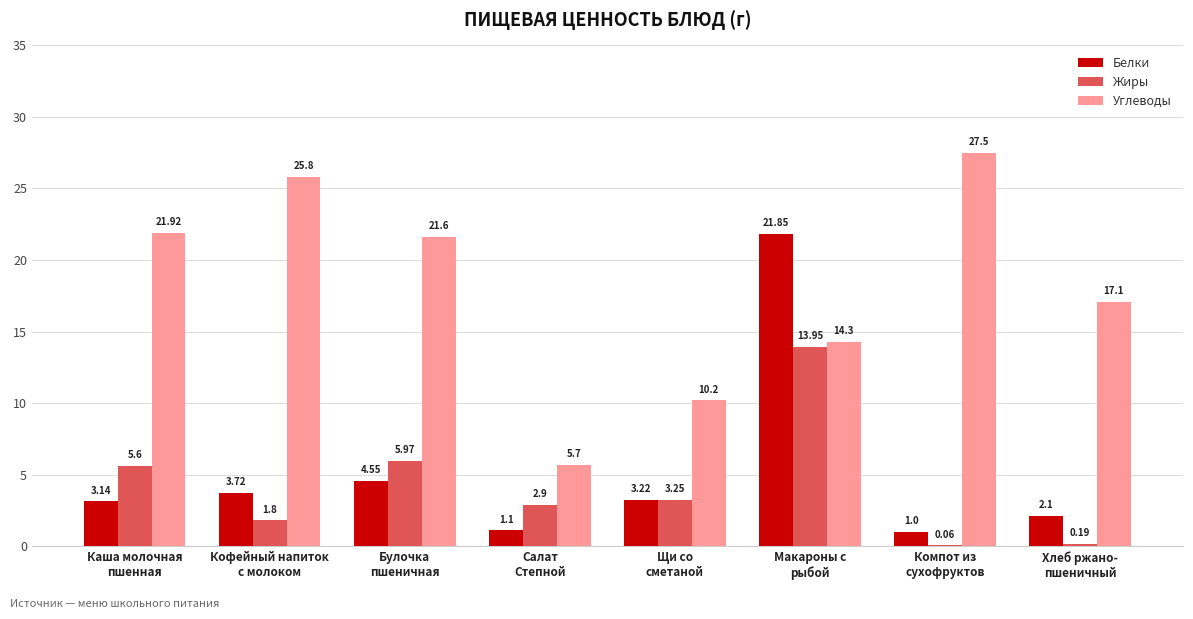

Are the bars grouped side by side (vs. stacked)?

Yes